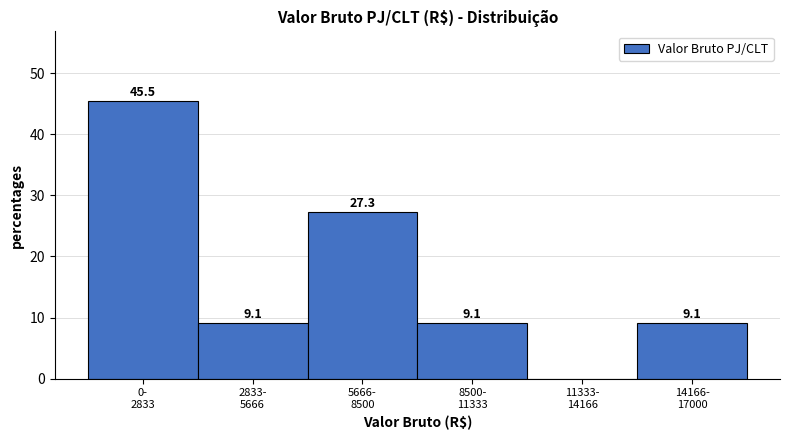

What is the maximum value shown in the chart?

45.5